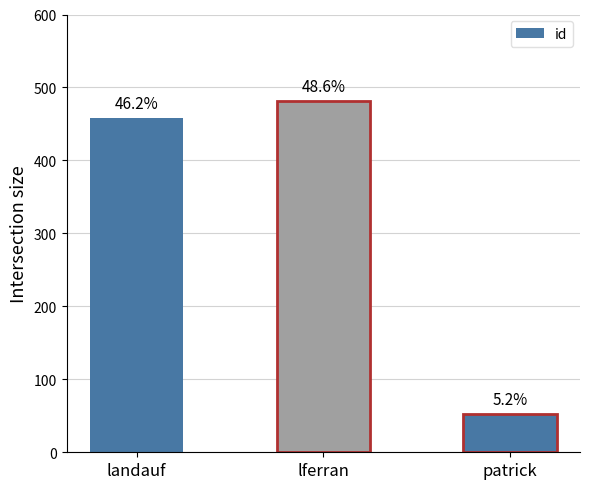

How many bars are there in total?

3